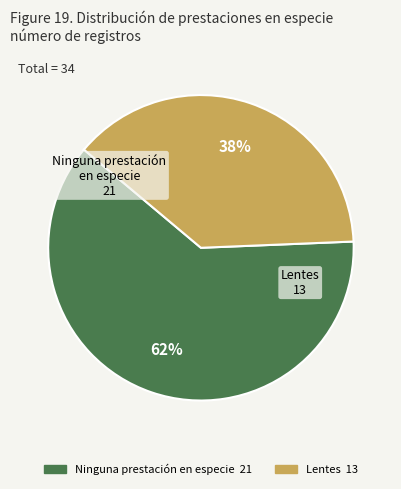

Count the number of slices in the pie.

2